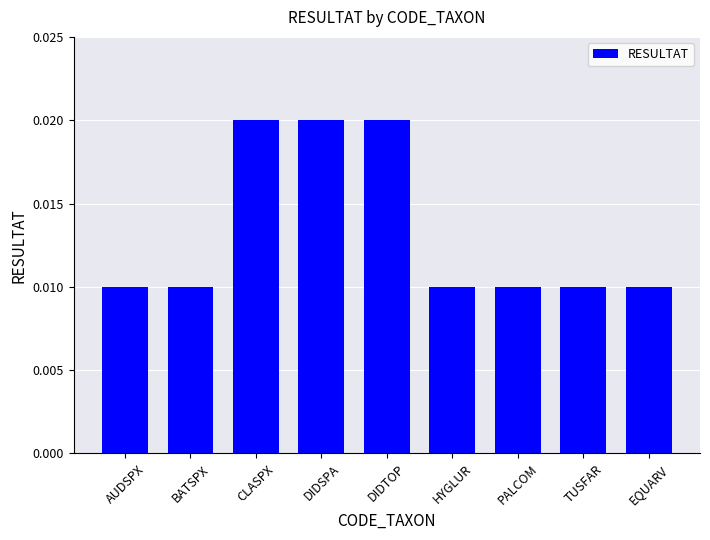

How many data points does each series have?

9